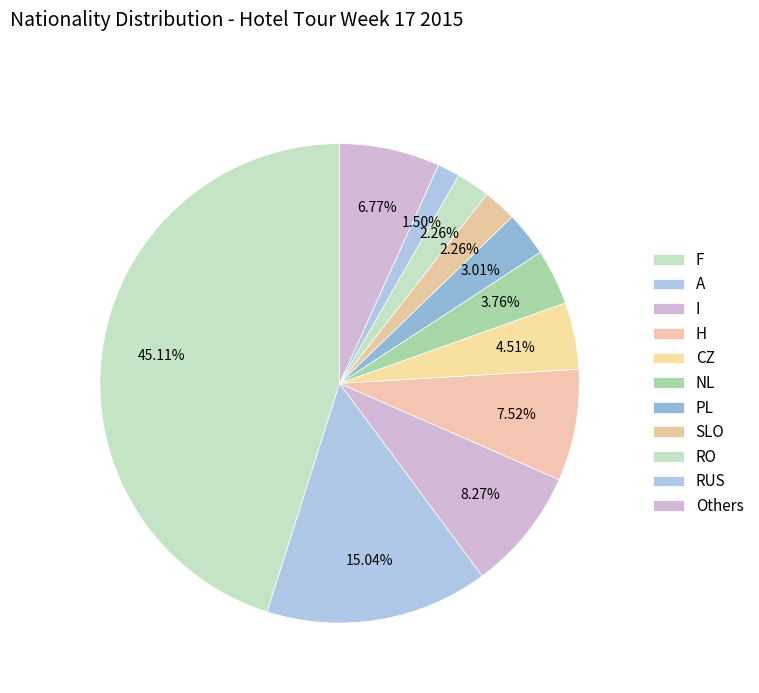

To the nearest percent, what portion does CZ represent?

5%